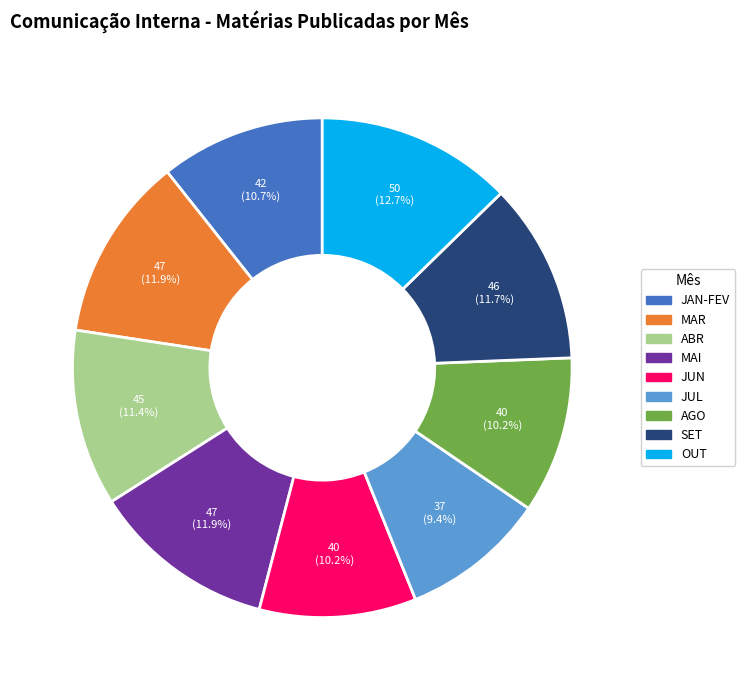

What is the ratio of the value at JUL to the value at MAR?

0.8